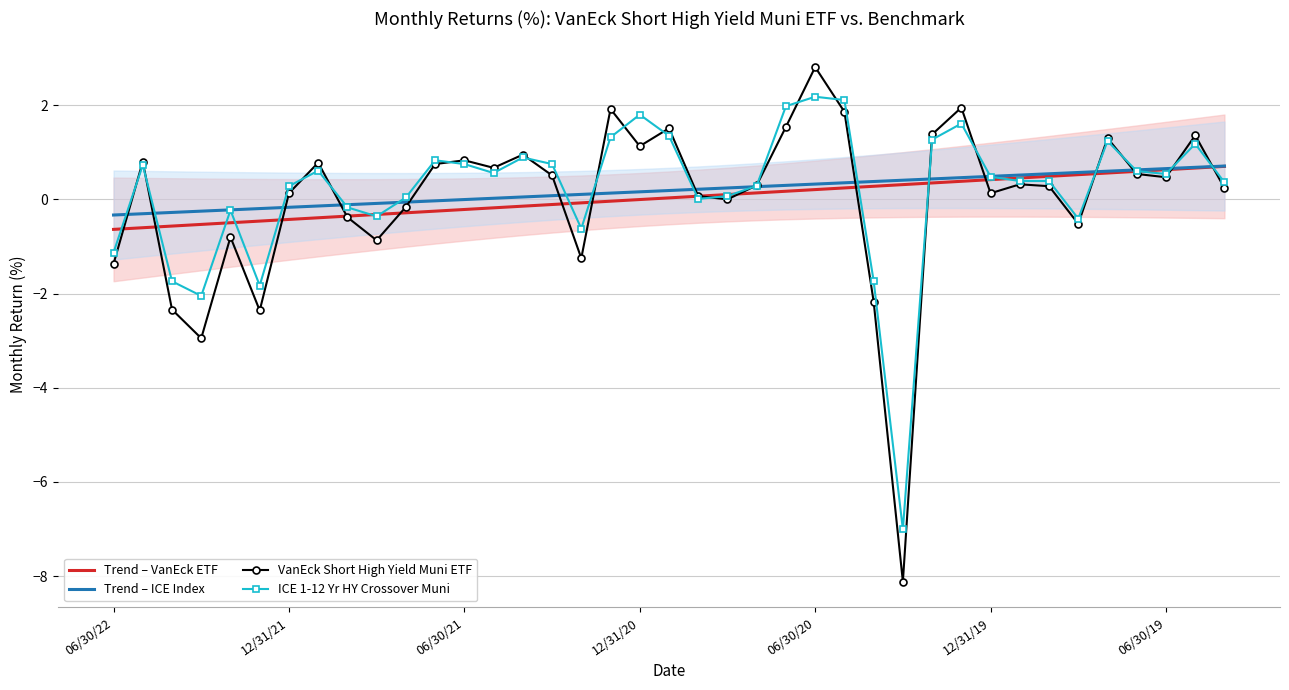

What is the lowest value of the VanEck Short High Yield Muni ETF series?

-8.1